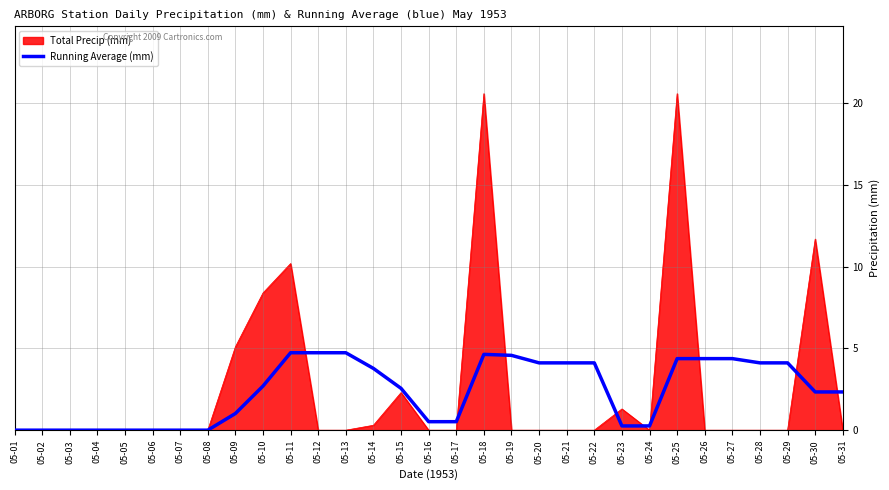

What is the spread (max minus min) of values at 05-27?

4.4